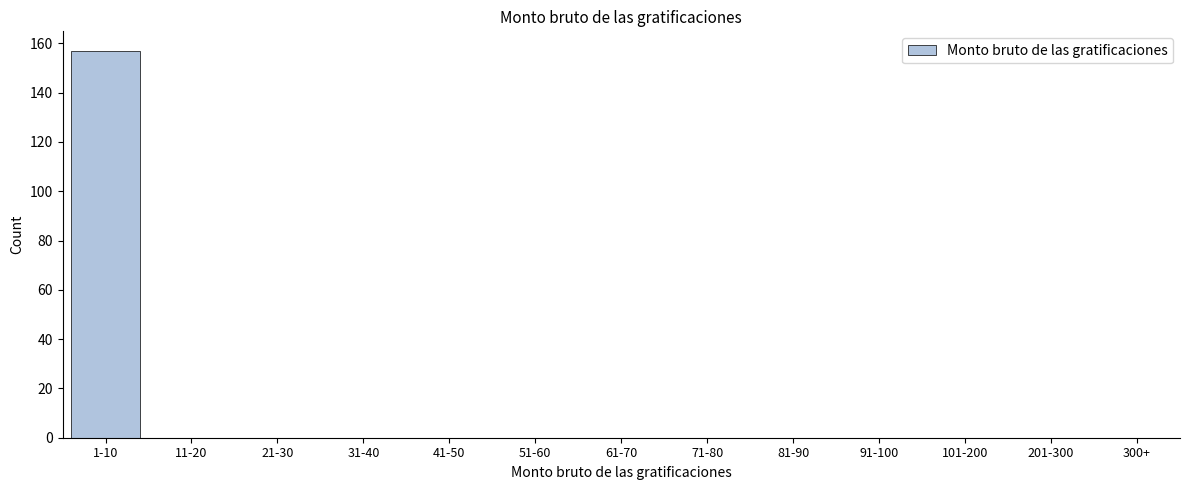

Reading left to right, what are all the values shown in this chart?

1-10=157	11-20=0	21-30=0	31-40=0	41-50=0	51-60=0	61-70=0	71-80=0	81-90=0	91-100=0	101-200=0	201-300=0	300+=0